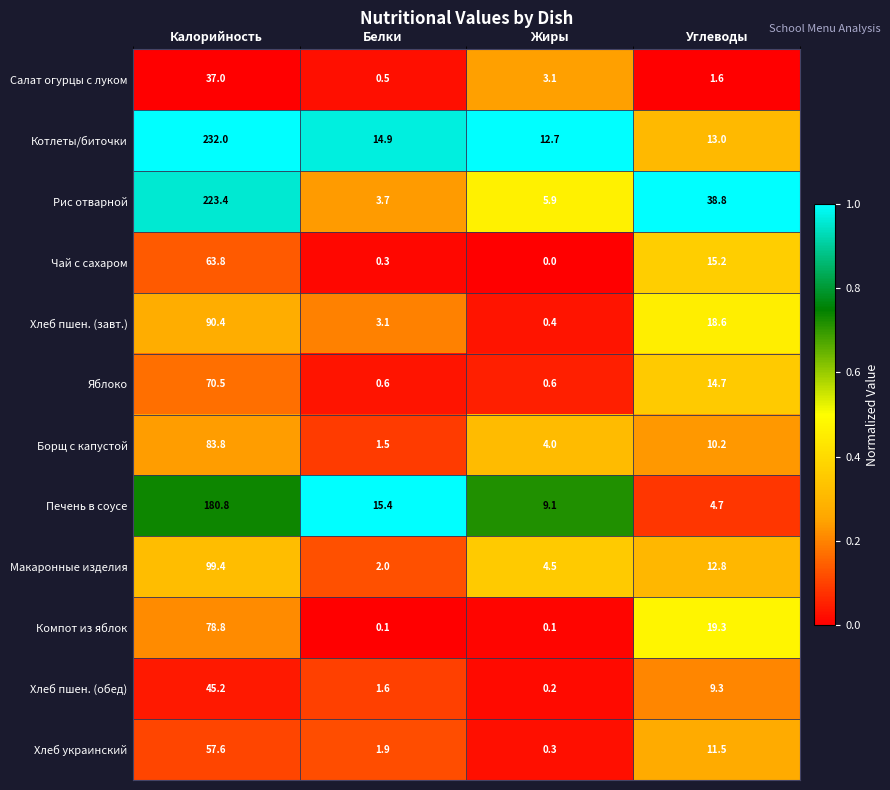

Rank the series by their maximum value, from lowest to highest.

Салат огурцы с луком, Хлеб пшен. (обед), Хлеб украинский, Чай с сахаром, Яблоко, Компот из яблок, Борщ с капустой, Хлеб пшен. (завт.), Макаронные изделия, Печень в соусе, Рис отварной, Котлеты/биточки